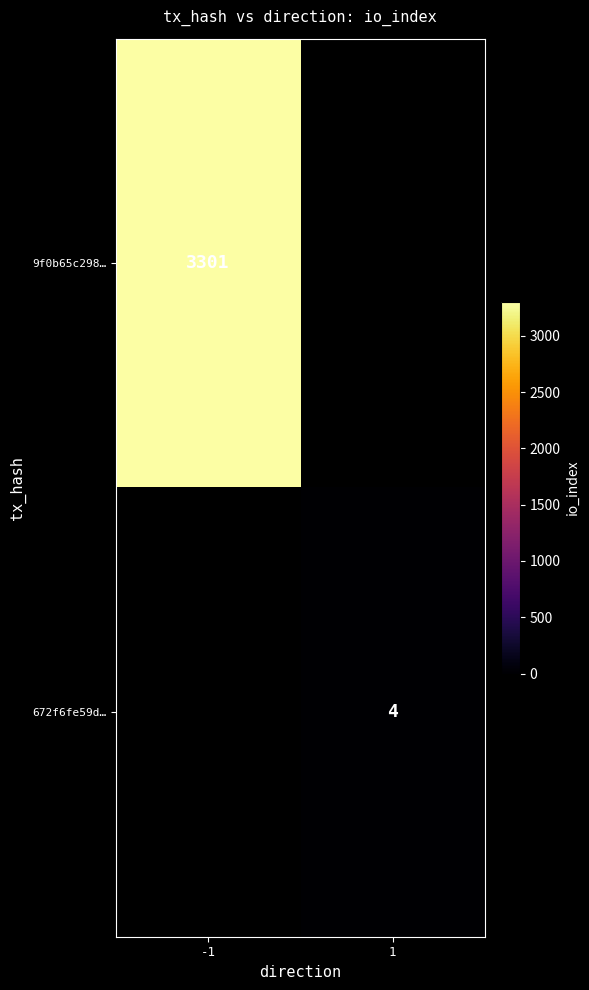

True or false: 672f6fe59d… has a value of 6 at 1.

False